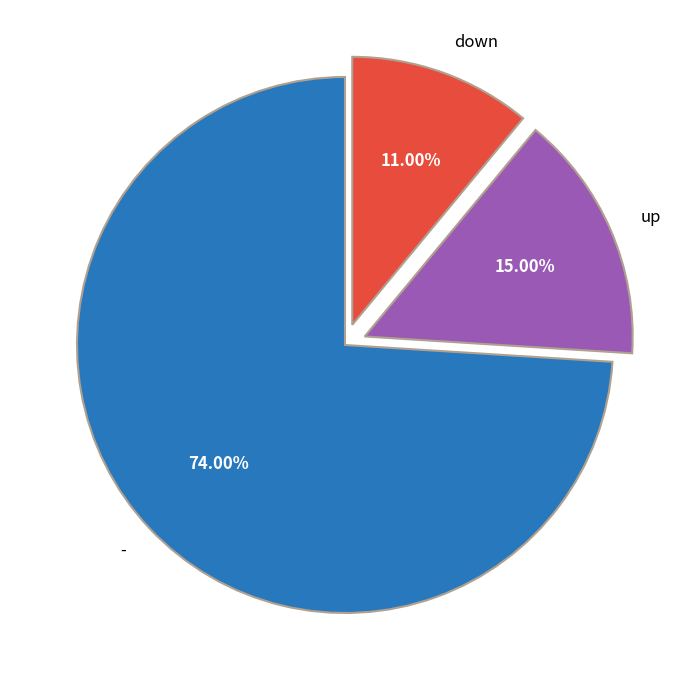

Is there any slice that represents more than half of the pie?

Yes